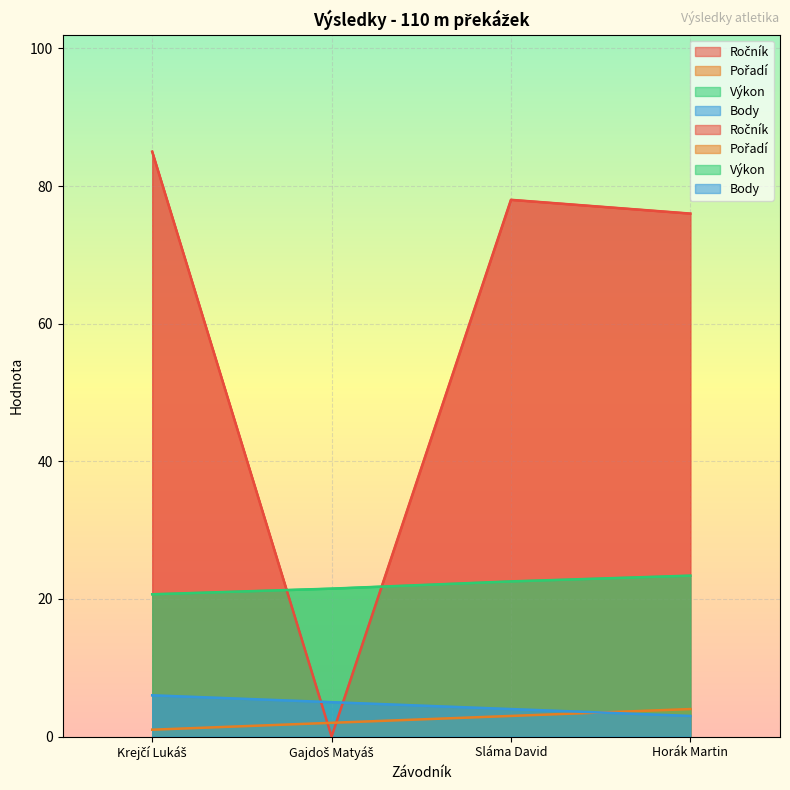

What is the value of the Pořadí point at the 4th from the left?

4.0